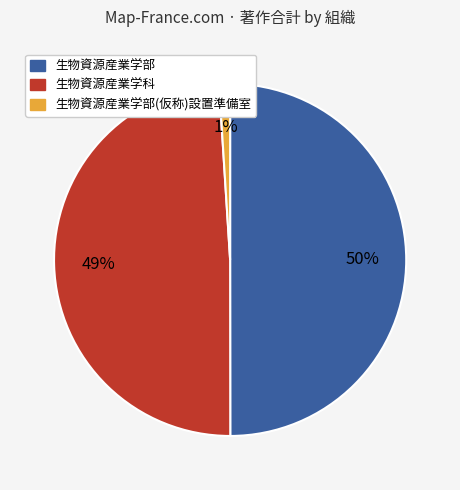

To the nearest percent, what is the average slice percentage?

33%